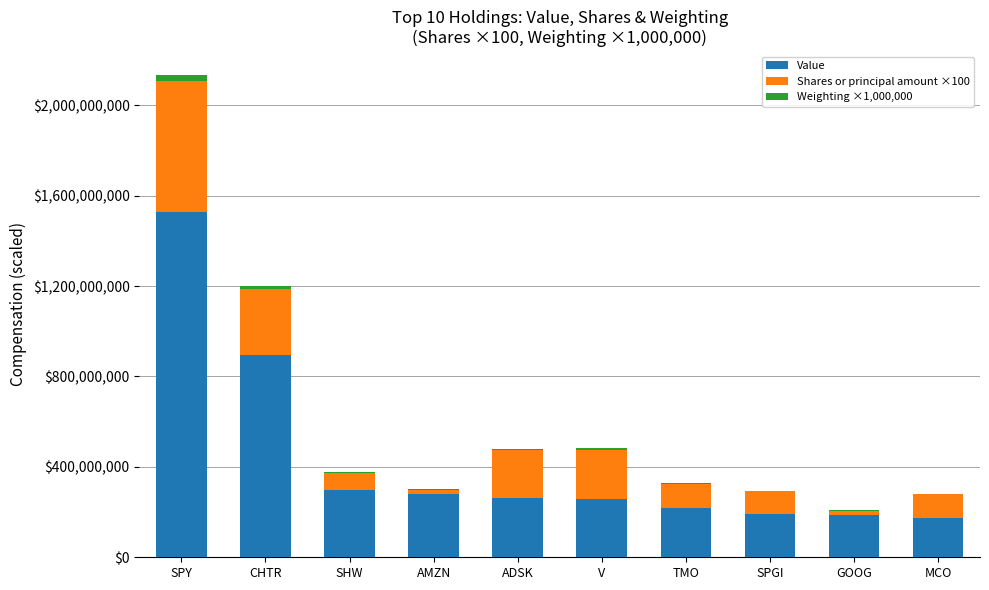

At which category is the sum across all series the highest?

SPY